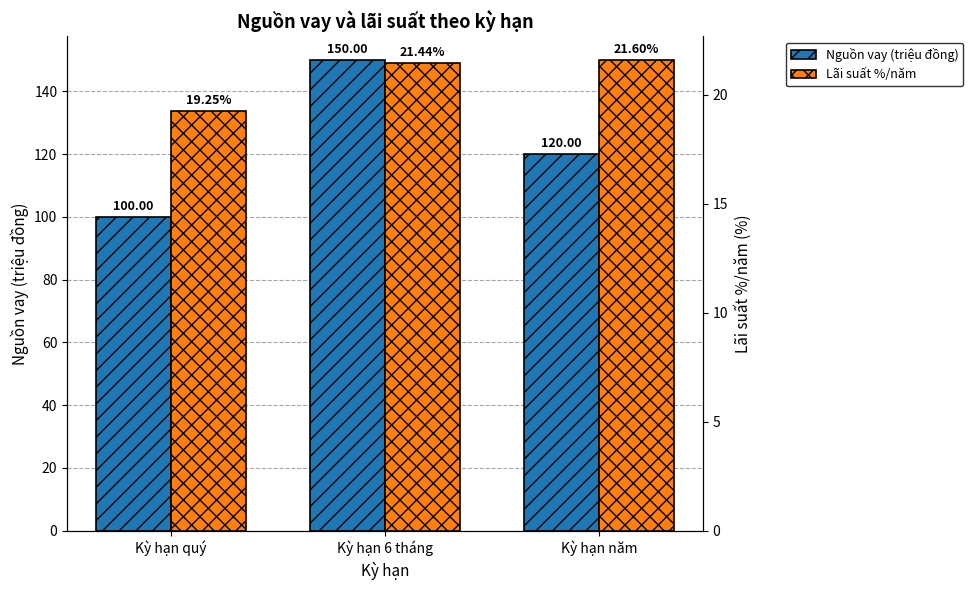

Reading left to right, transcribe all the data shown in this chart.

Nguồn vay (triệu đồng): 100.0	150.0	120.0
Lãi suất %/năm: 19.3	21.4	21.6